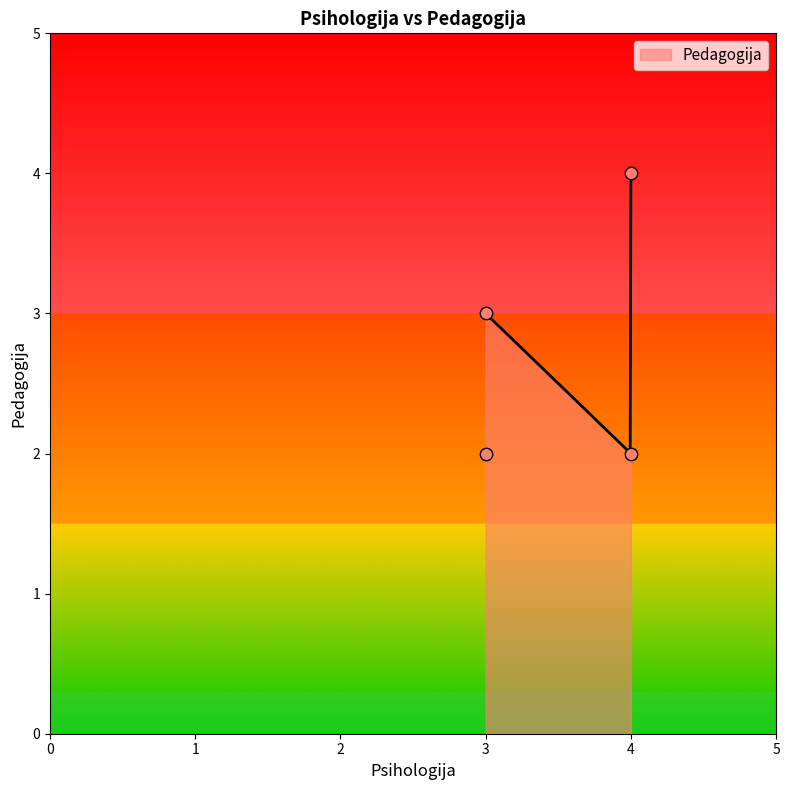

Which has a higher value, 4 or 3?

3